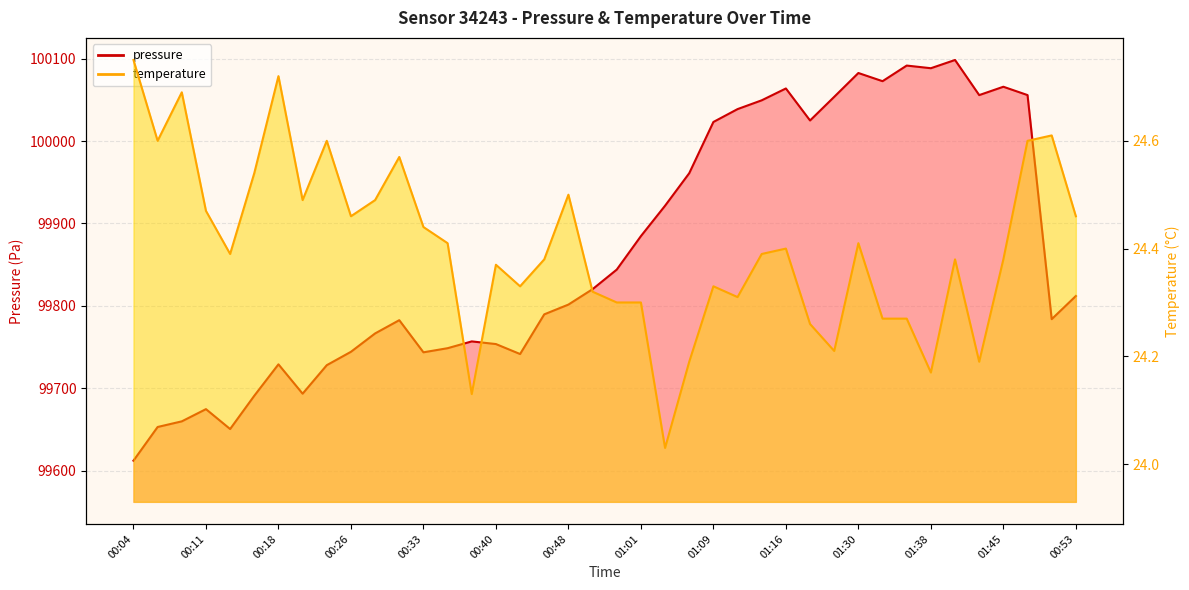

Reading left to right, list all the values displayed in this chart.

pressure: 00:04=99612.0	00:06=99652.9	00:09=99659.7	00:11=99674.6	00:13=99650.4	00:16=99690.8	00:18=99729.0	00:21=99693.3	00:23=99727.9	00:26=99744.2	00:28=99766.5	00:30=99782.6	00:33=99743.6	00:35=99748.6	00:38=99756.8	00:40=99753.6	00:43=99741.5	00:45=99789.7	00:48=99801.5	00:56=99820.2	00:58=99844.0	01:01=99884.7	01:03=99921.6	01:06=99961.1	01:09=100023.3	01:11=100038.9	01:14=100049.6	01:16=100064.0	01:22=100025.1	01:24=100053.8	01:30=100082.8	01:32=100072.8	01:35=100091.8	01:38=100088.6	01:40=100098.6	01:42=100055.9	01:45=100066.1	01:47=100055.9	00:50=99783.8	00:53=99811.9
temperature: 00:04=24.8	00:06=24.6	00:09=24.7	00:11=24.5	00:13=24.4	00:16=24.5	00:18=24.7	00:21=24.5	00:23=24.6	00:26=24.5	00:28=24.5	00:30=24.6	00:33=24.4	00:35=24.4	00:38=24.1	00:40=24.4	00:43=24.3	00:45=24.4	00:48=24.5	00:56=24.3	00:58=24.3	01:01=24.3	01:03=24.0	01:06=24.2	01:09=24.3	01:11=24.3	01:14=24.4	01:16=24.4	01:22=24.3	01:24=24.2	01:30=24.4	01:32=24.3	01:35=24.3	01:38=24.2	01:40=24.4	01:42=24.2	01:45=24.4	01:47=24.6	00:50=24.6	00:53=24.5